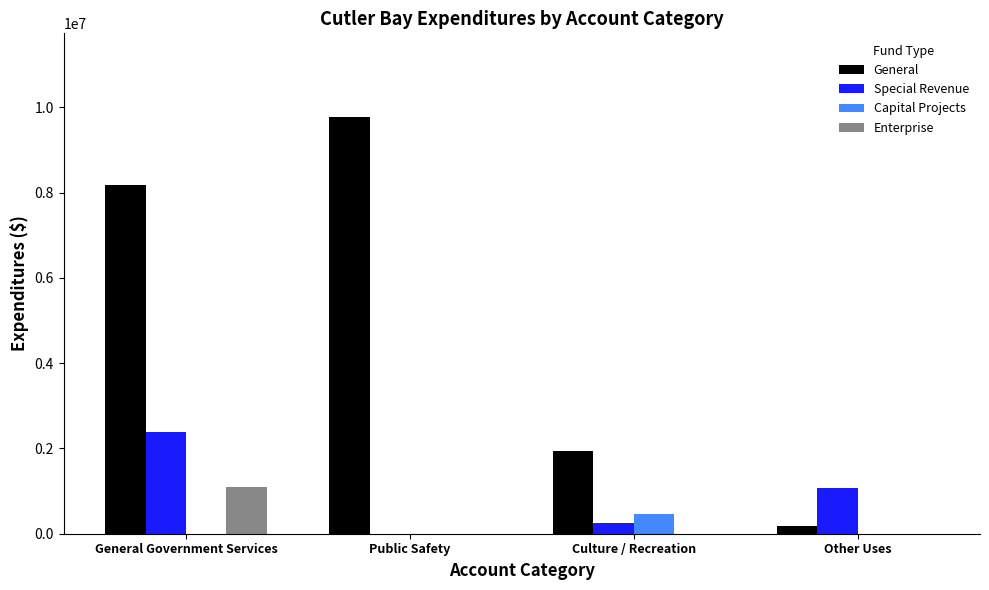

Count the Enterprise values in the range 0 to 1101472.

4